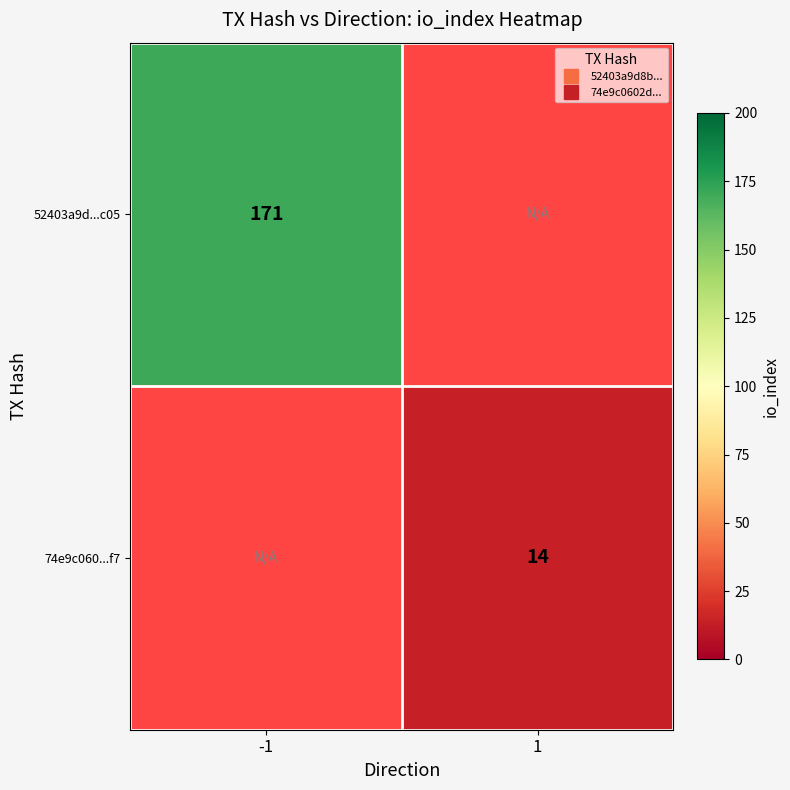

The 52403a9d...c05 series shows 56.4 at -1. True or false?

False